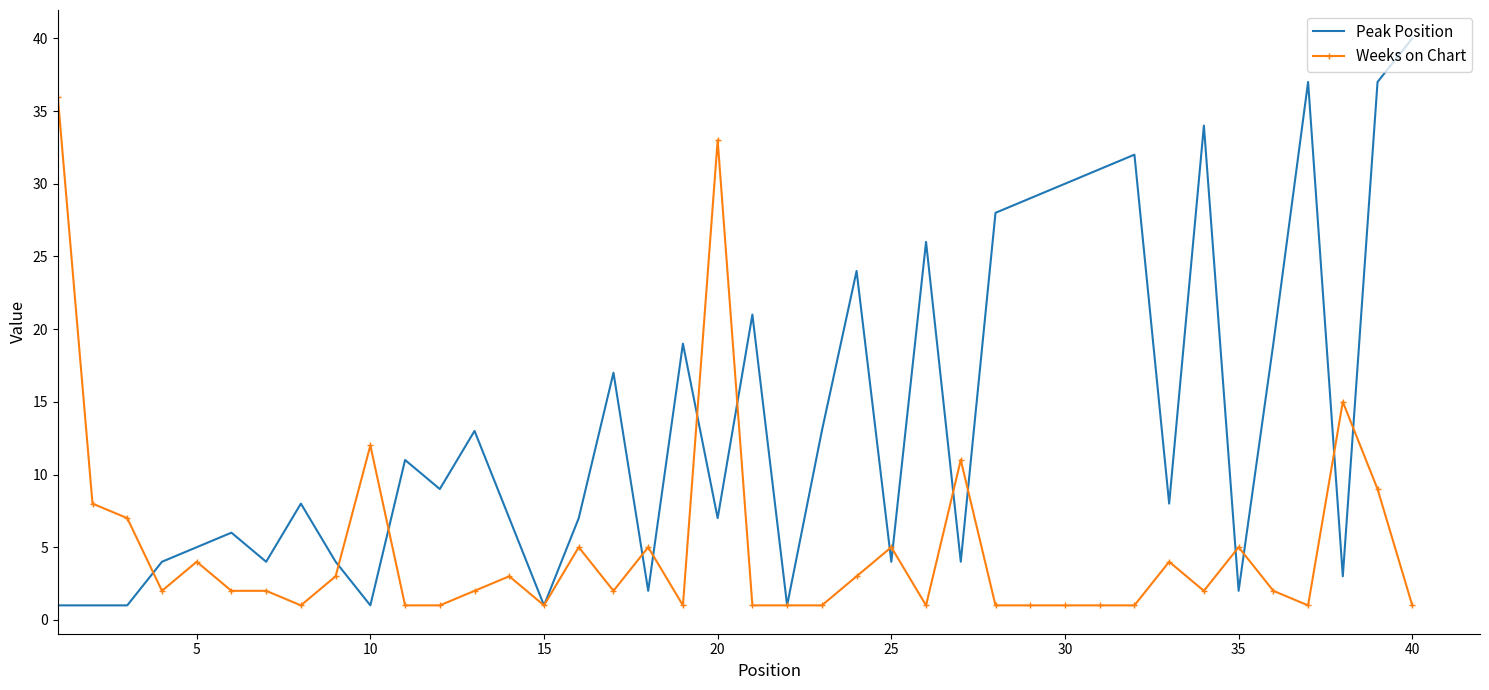

Which series has the largest total across all categories?

Peak Position